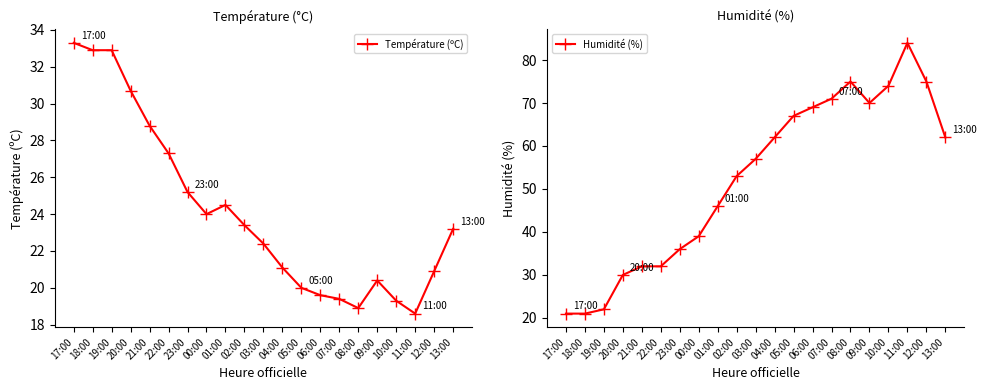

List the series in order of their peak value, highest first.

Humidité (%), Température (ºC)